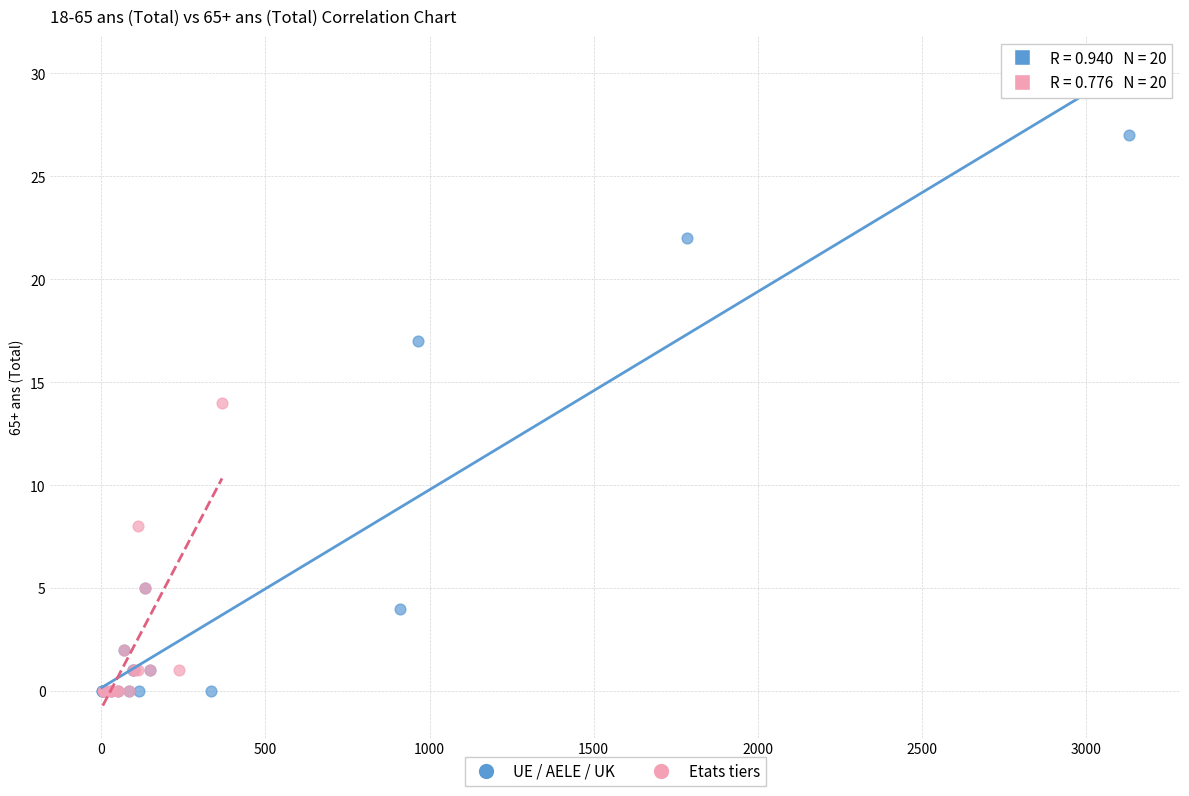

Which series has the largest Y range (max minus min)?

UE / AELE / UK